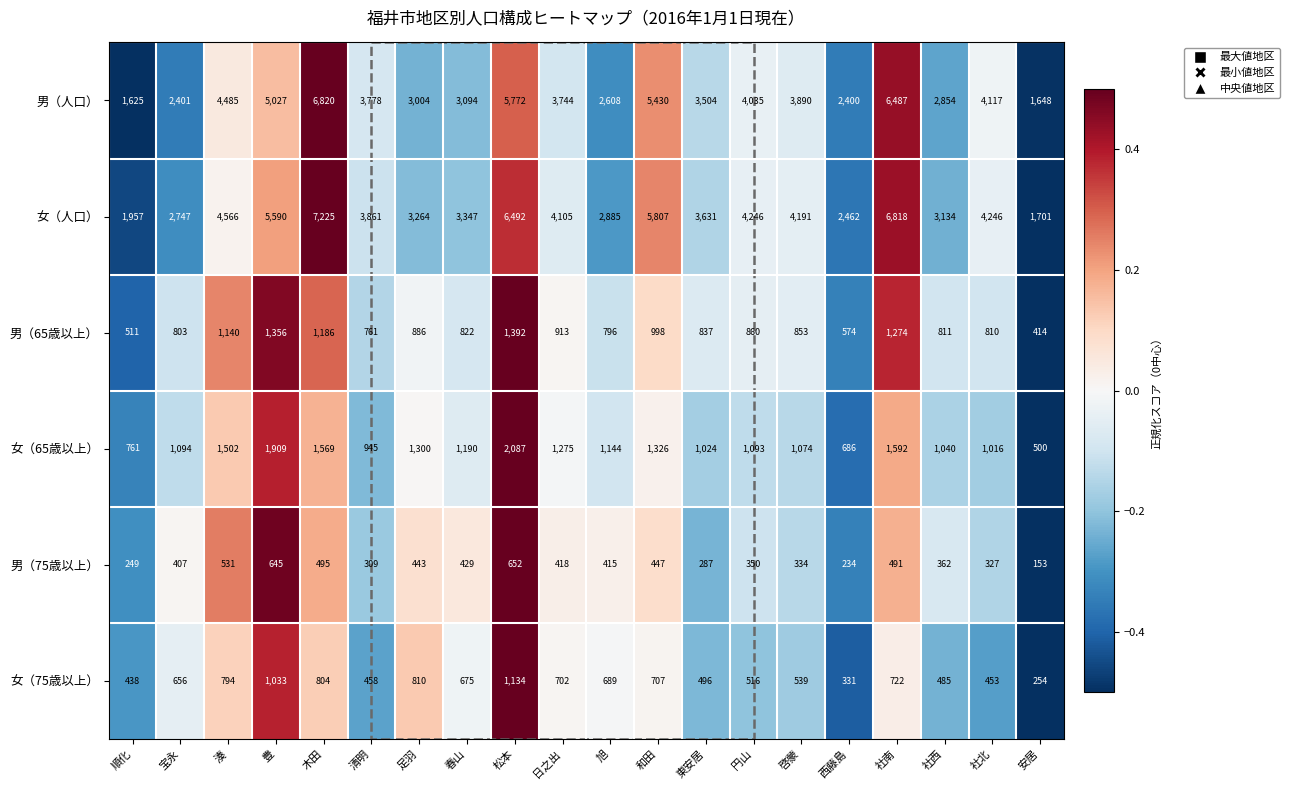

What is the sum of all 女（65歳以上） values?

24127